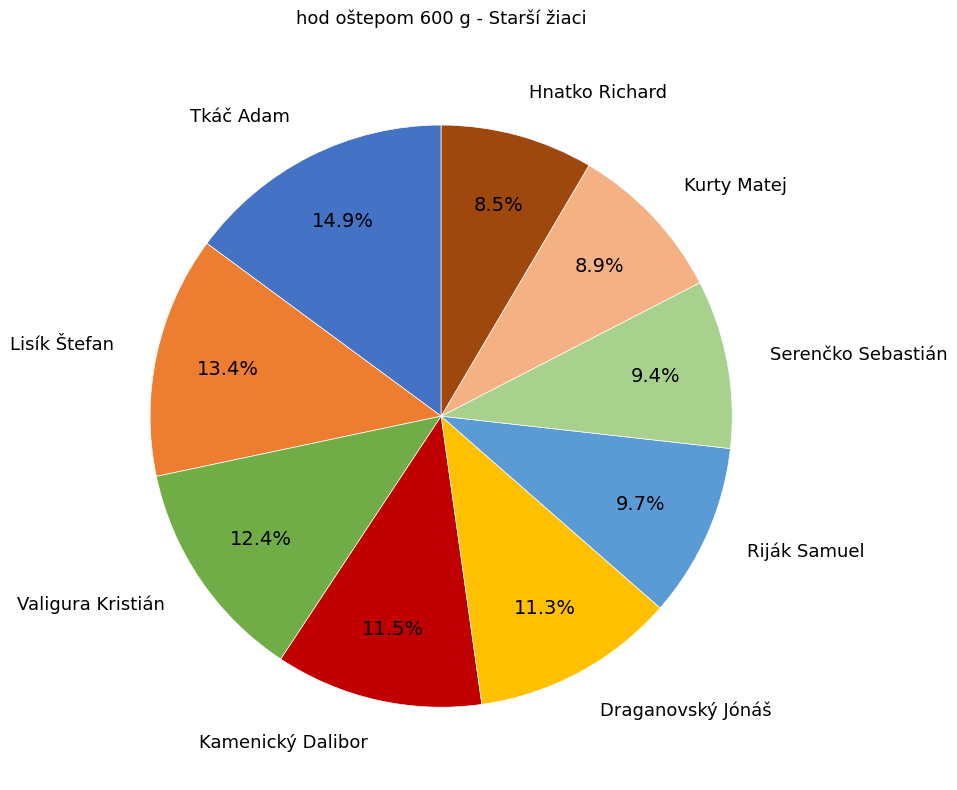

Does any single category account for the majority?

No